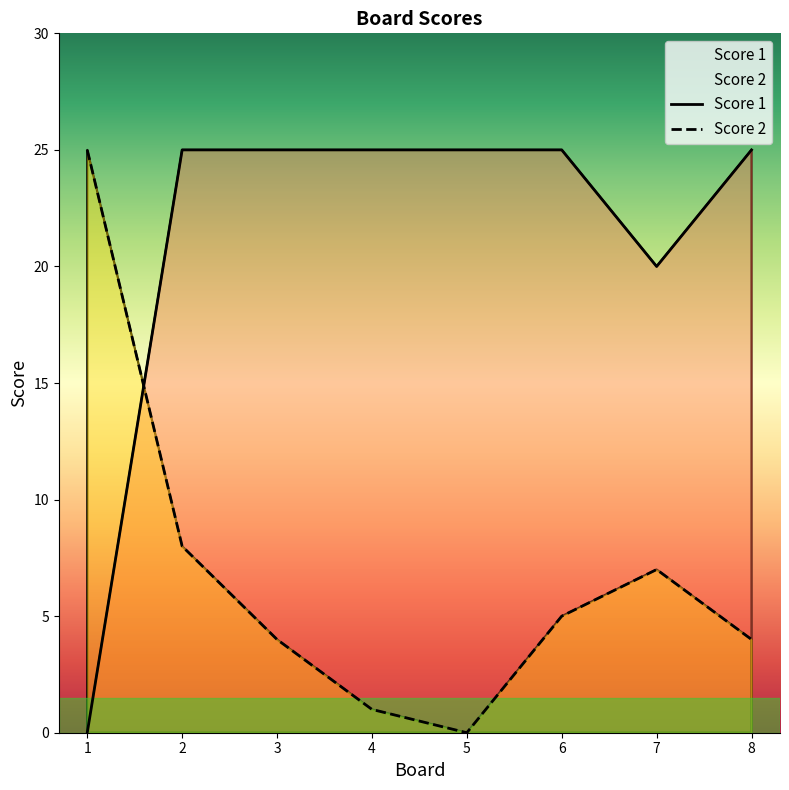

Which has a higher value, 8 or 7?

8